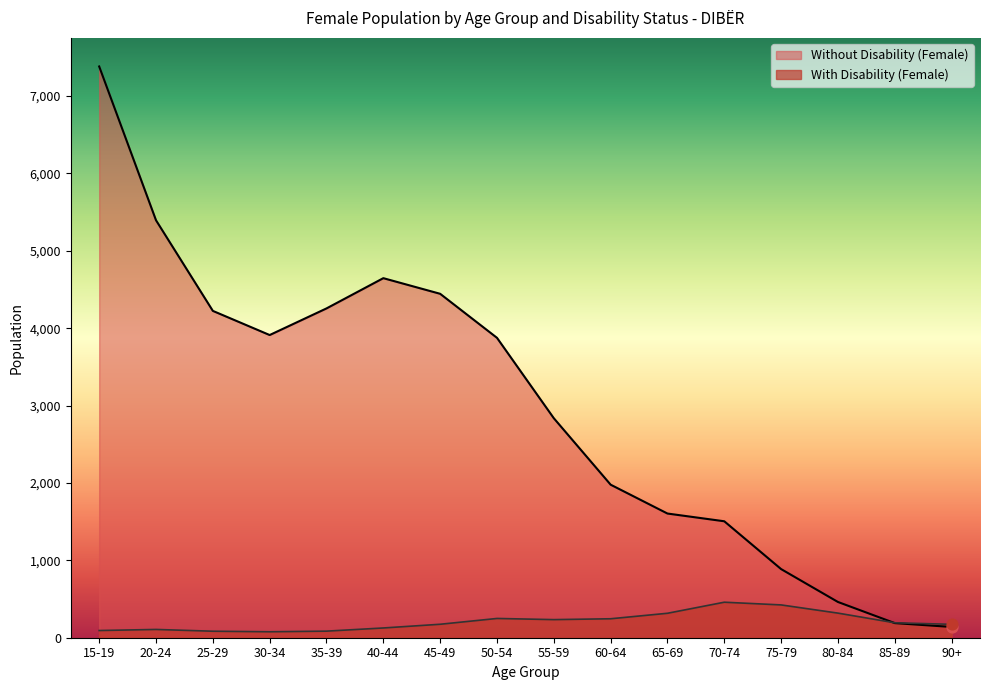

Which series has the widest spread of Y values?

Without Disability (Female)